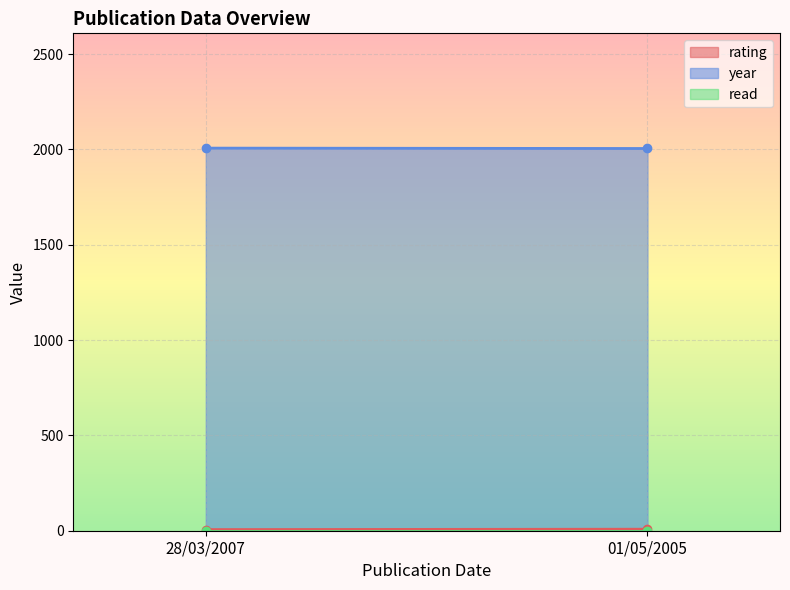

At 01/05/2005, list the series in order from largest to smallest.

year, rating, read